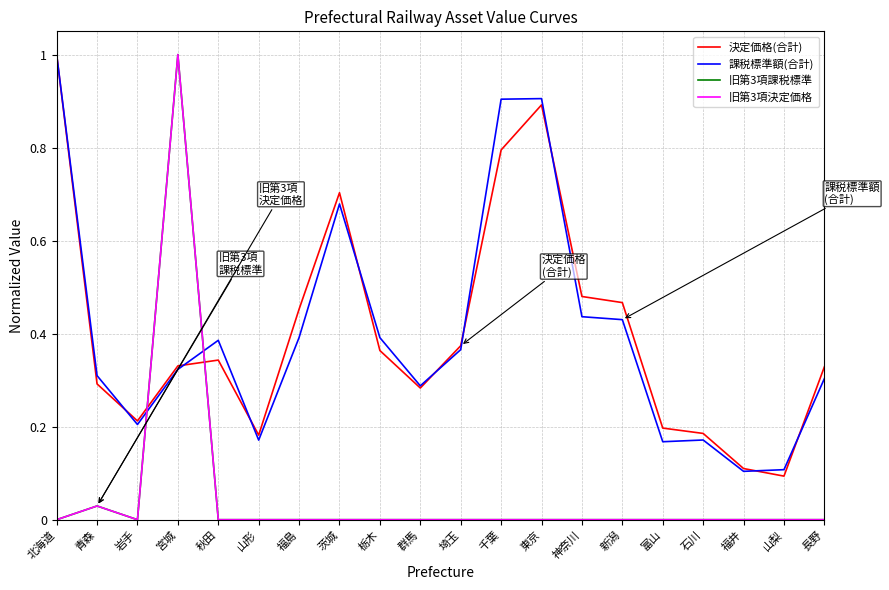

At which category does 決定価格(合計) reach its first local peak?

秋田